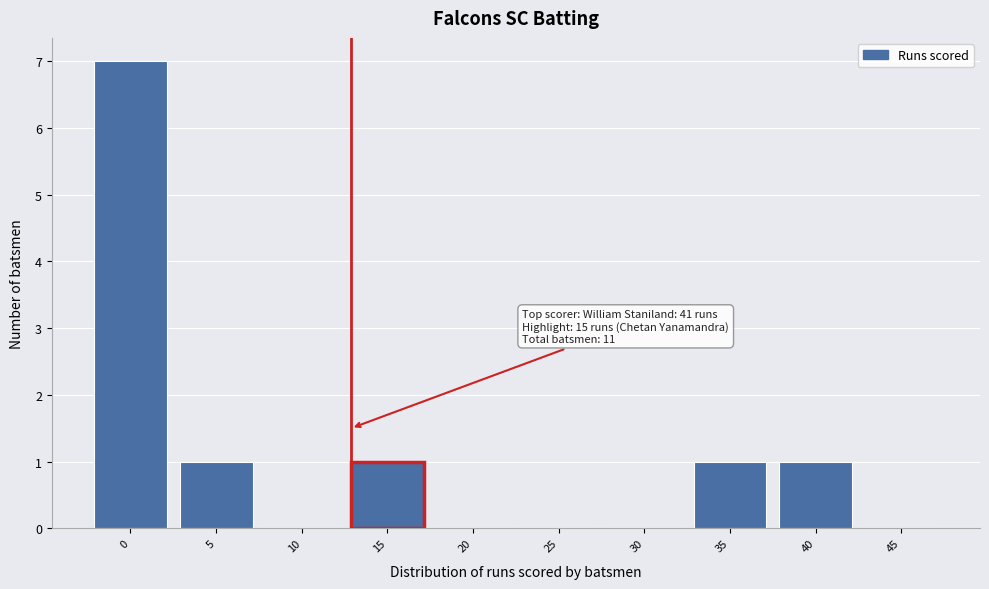

Reading right to left, transcribe all the data shown in this chart.

45=0	40=1	35=1	30=0	25=0	20=0	15=1	10=0	5=1	0=7